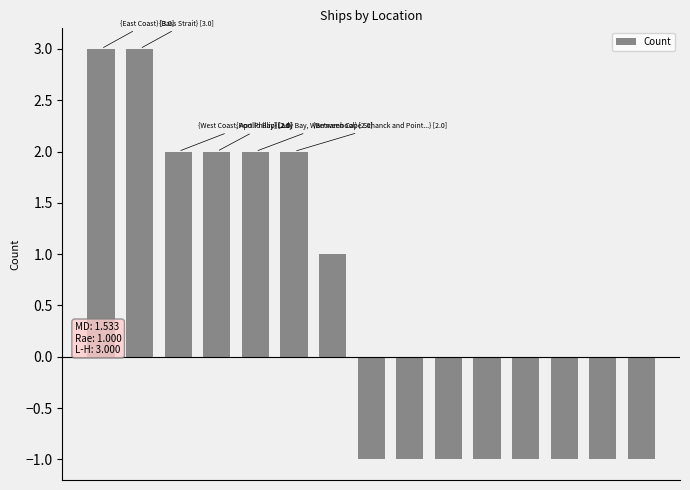

How many bars are there in total?

15